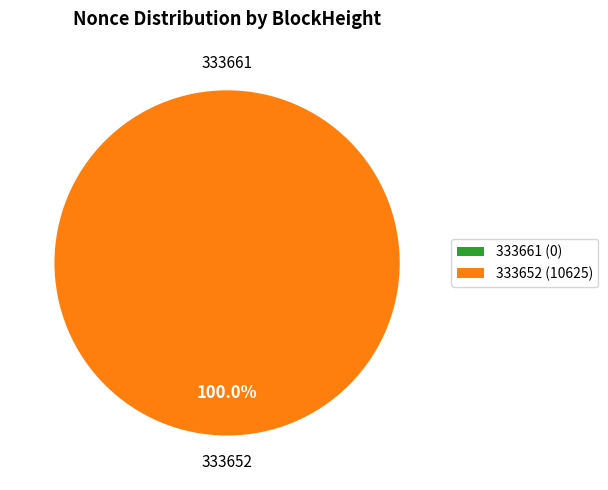

How many slices are in this pie chart?

2